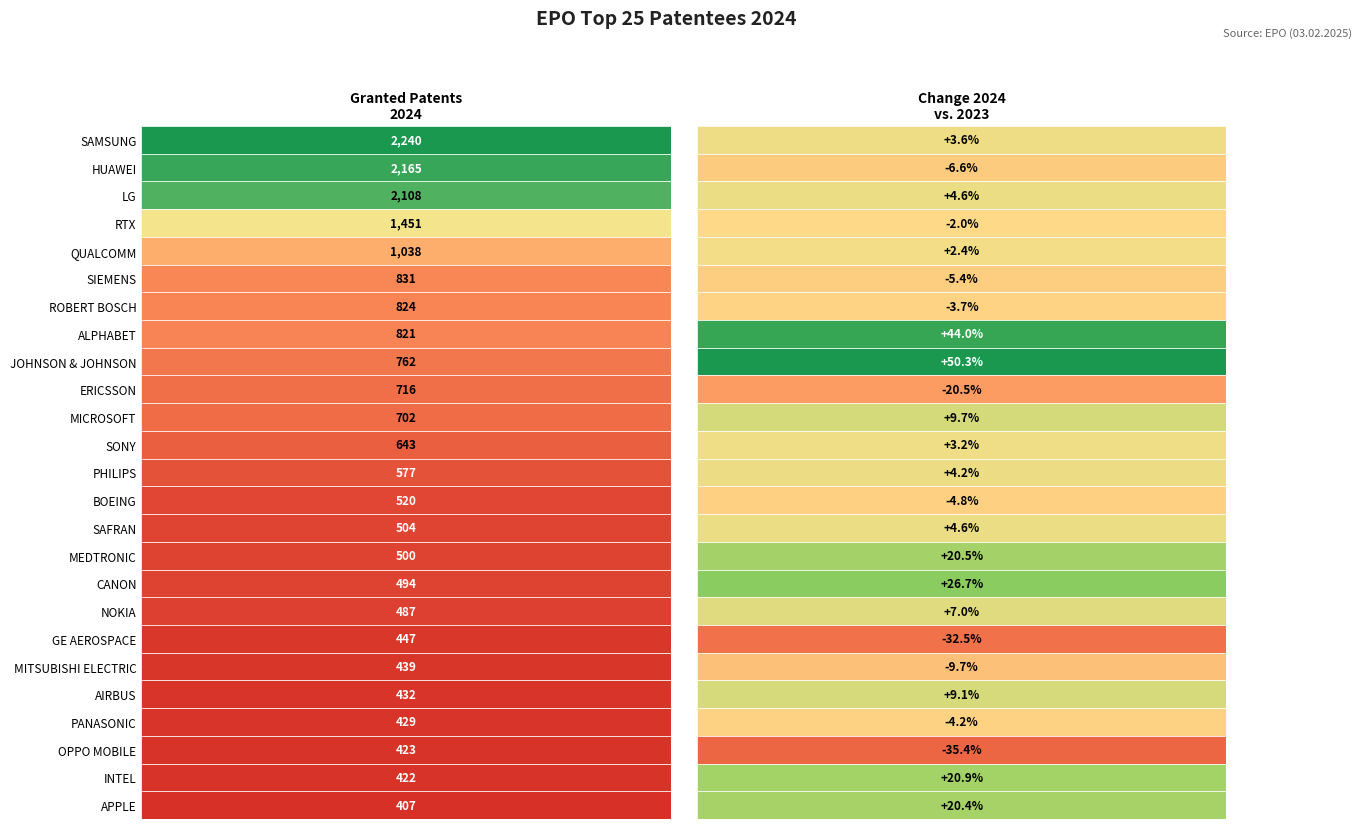

Reading left to right, transcribe all the data shown in this chart.

granted: 2240.0	2165.0	2108.0	1451.0	1038.0	831.0	824.0	821.0	762.0	716.0	702.0	643.0	577.0	520.0	504.0	500.0	494.0	487.0	447.0	439.0	432.0	429.0	423.0	422.0	407.0
change: 0.0	-0.1	0.0	-0.0	0.0	-0.1	-0.0	0.4	0.5	-0.2	0.1	0.0	0.0	-0.0	0.0	0.2	0.3	0.1	-0.3	-0.1	0.1	-0.0	-0.4	0.2	0.2